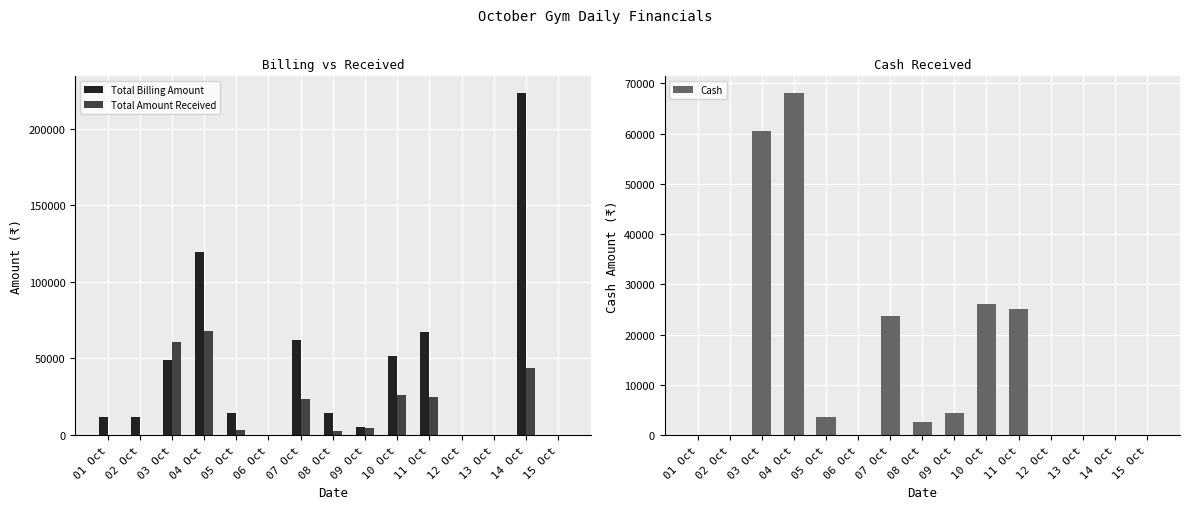

What are all the series names shown in the legend?

Total Billing Amount, Total Amount Received, Cash